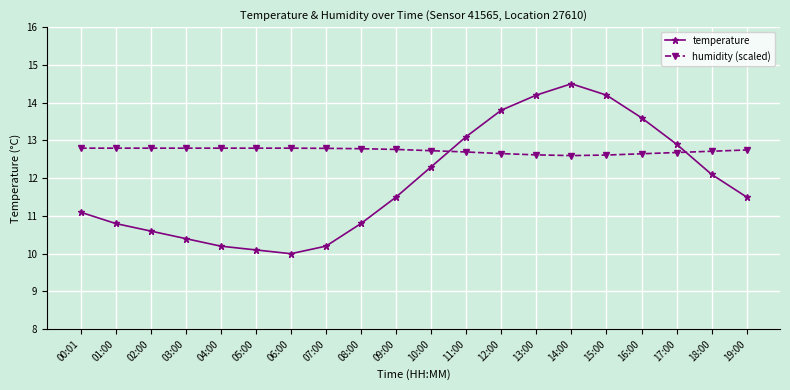

Between which two adjacent categories do humidity (scaled) and temperature first intersect?

10:00 and 11:00